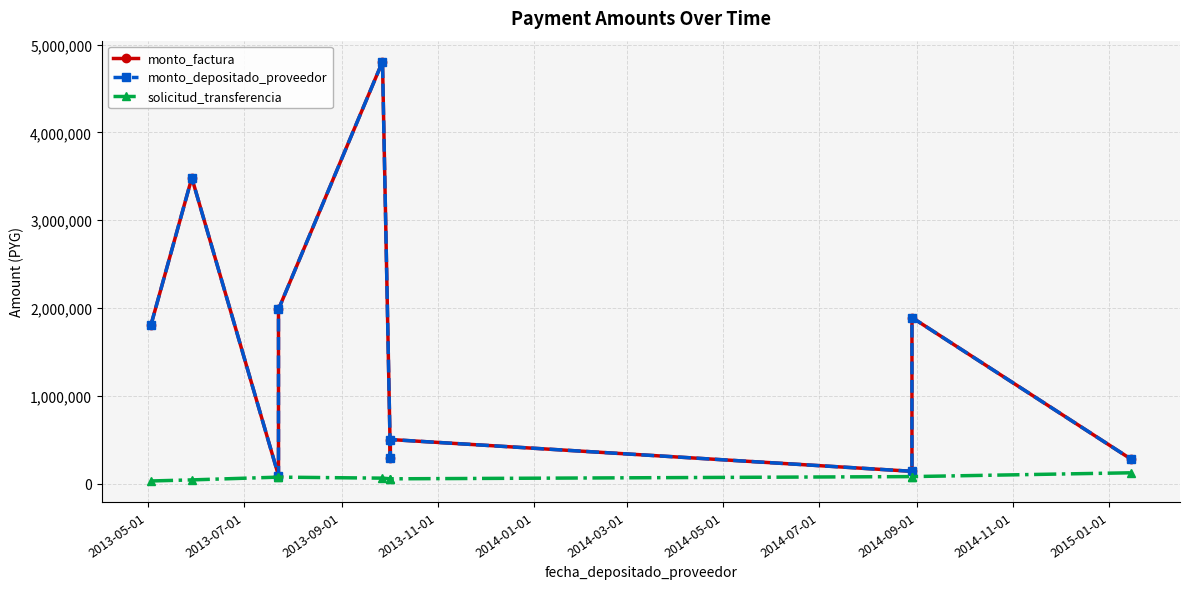

What is the difference between the second highest and minimum values in the monto_depositado_proveedor series?

3389560